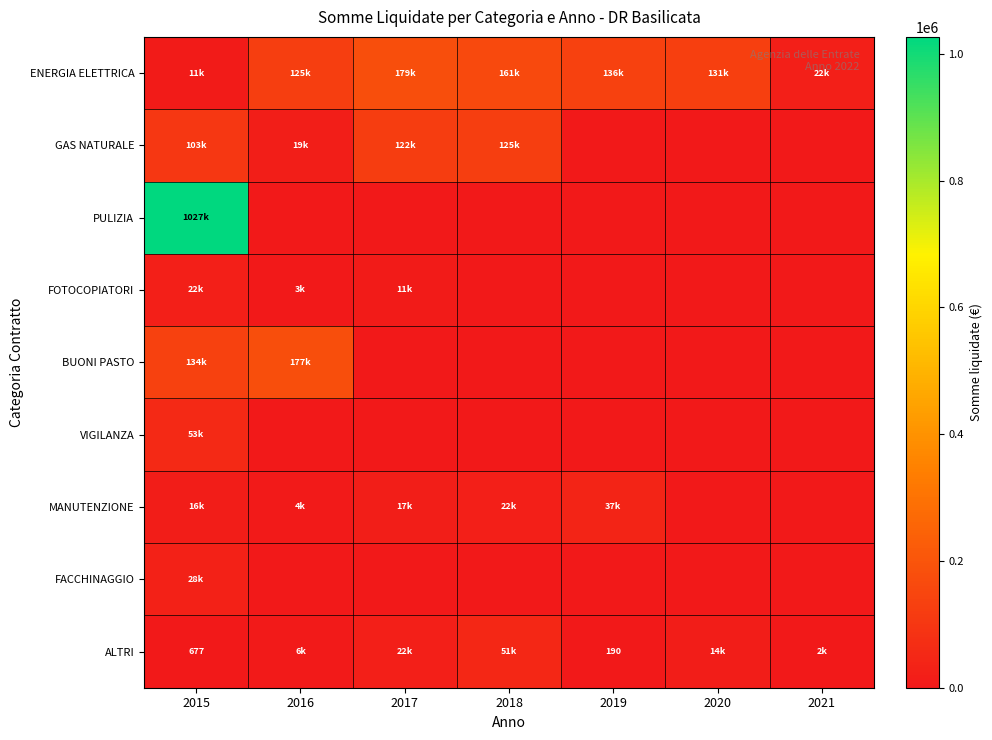

What is the maximum value shown in the chart?

1026568.7